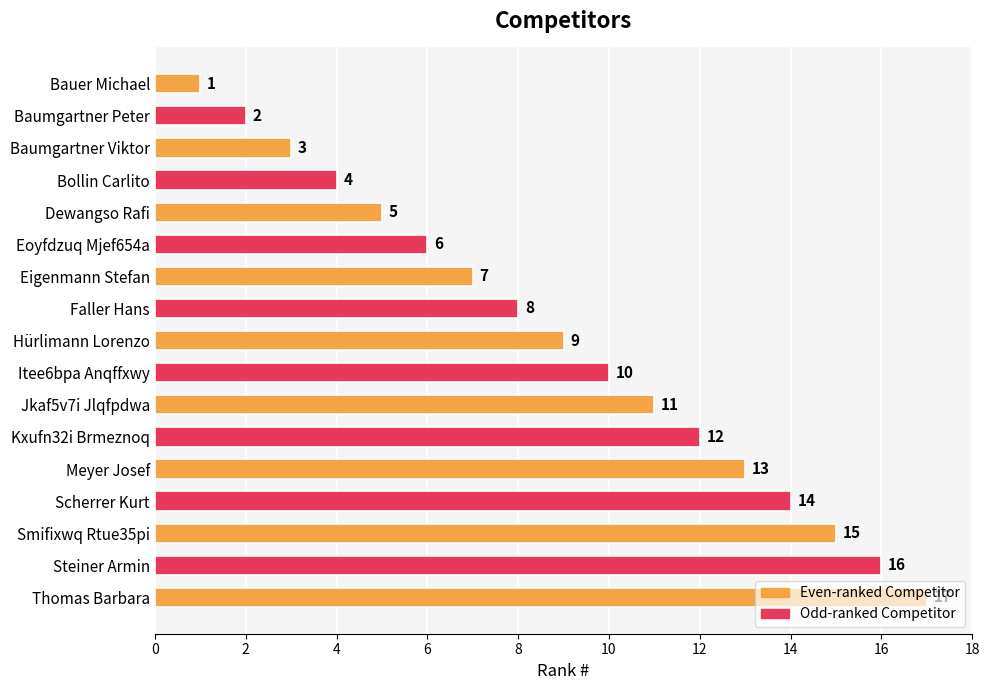

How many bars are there in total?

17